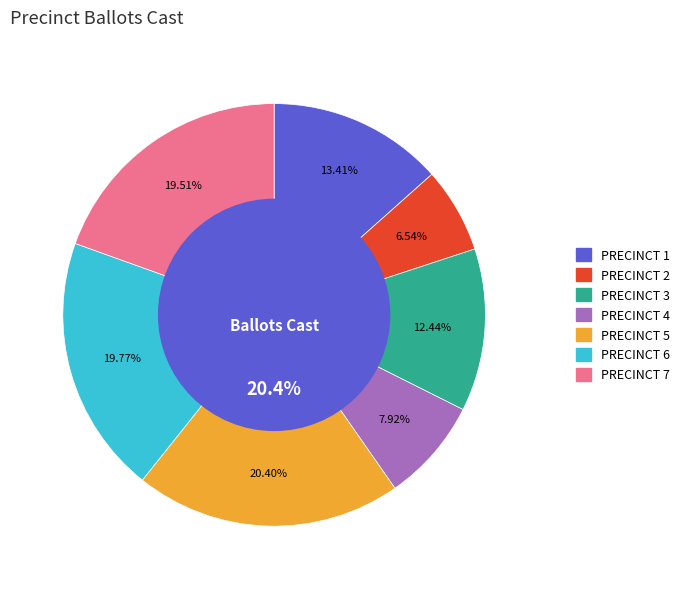

What is the total percentage of PRECINCT 5 and PRECINCT 2?

26.9%